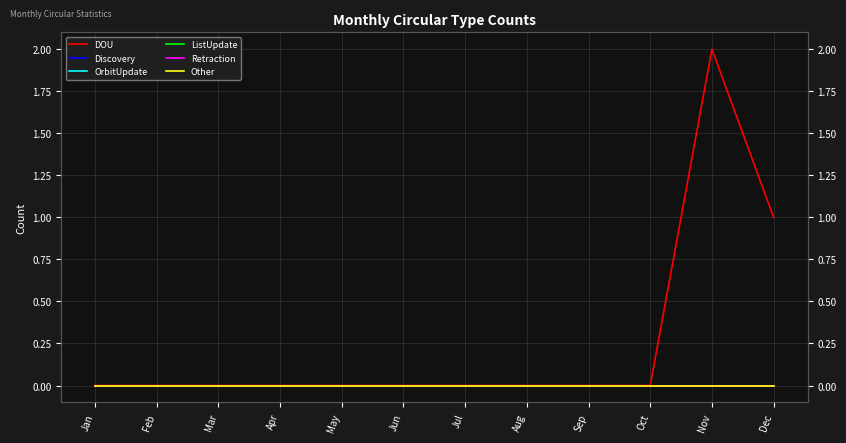

Which series changed the most between Jan and Jun?

DOU